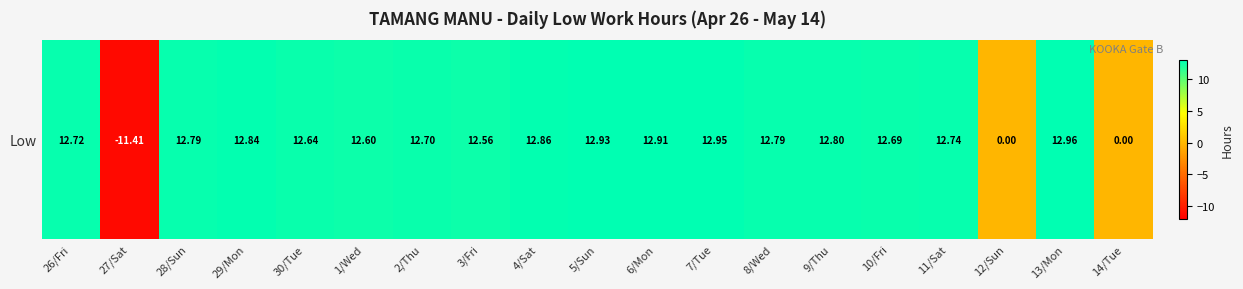

Between 28/Sun and 4/Sat, which is larger?

4/Sat